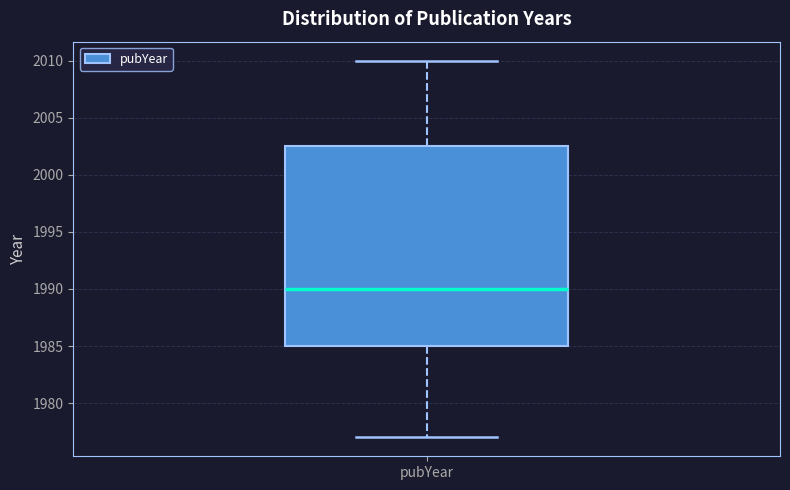

Where does the median line of the box for pubYear sit on the y-axis? The values are not printed on the chart, so give them approximately, as read against the axis.

1990.0